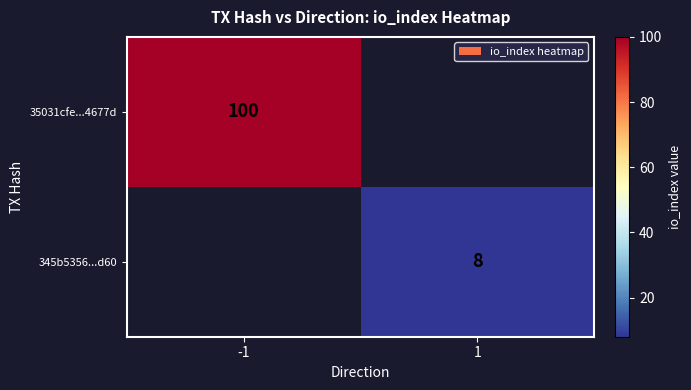

The 345b5356...d60 series shows 4 at 1. True or false?

False